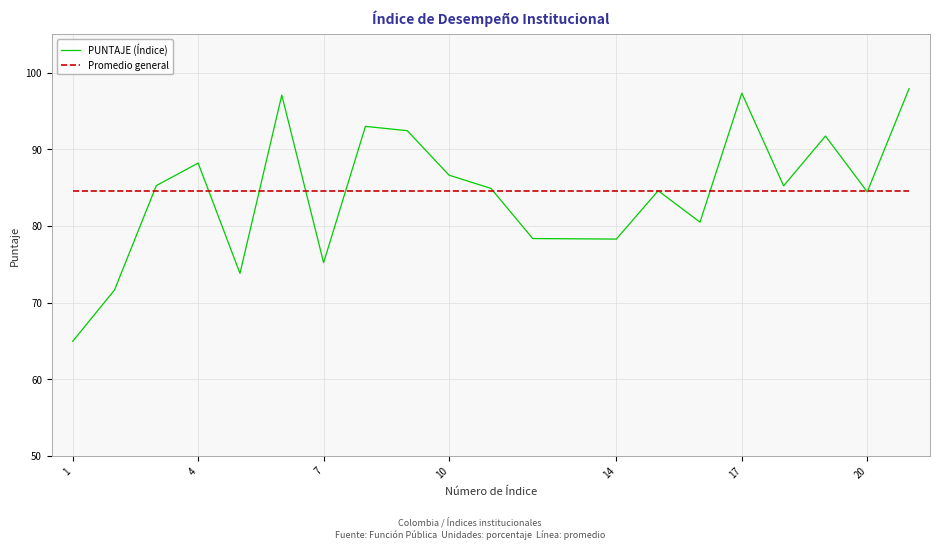

What is the minimum value for Promedio general?

84.6